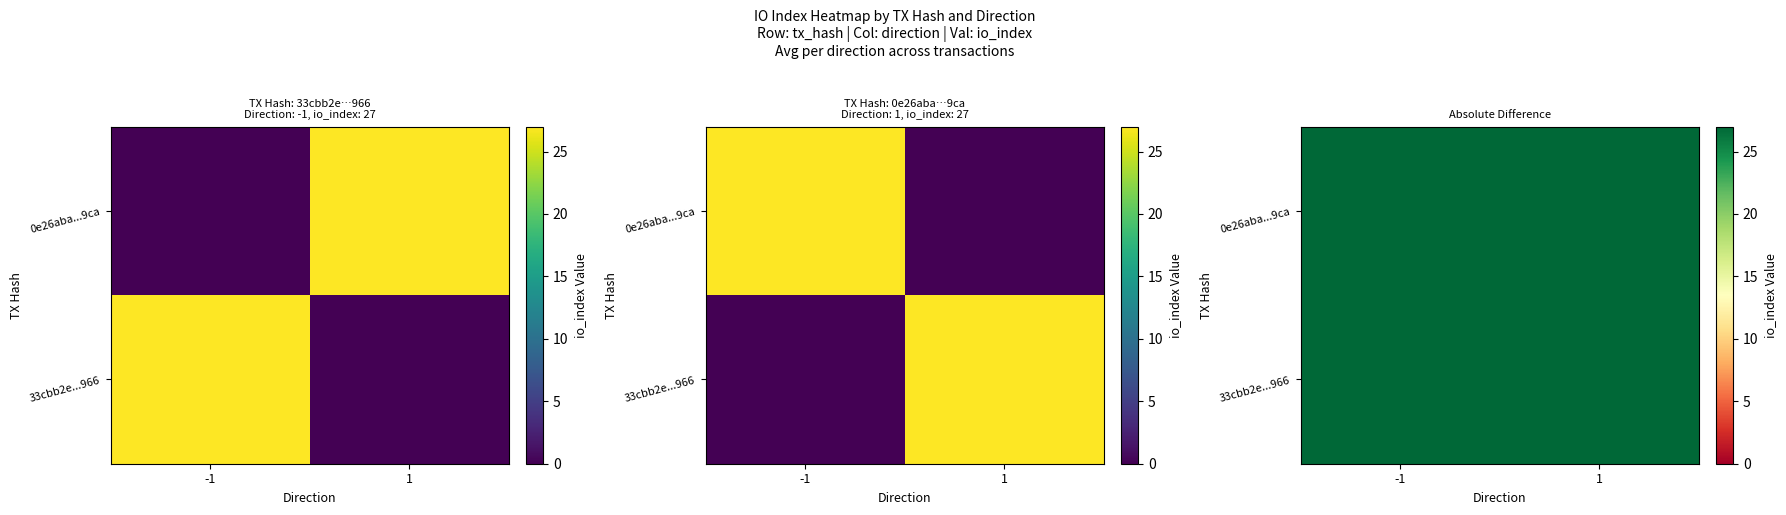

Which has a higher value, -1 or 1?

-1